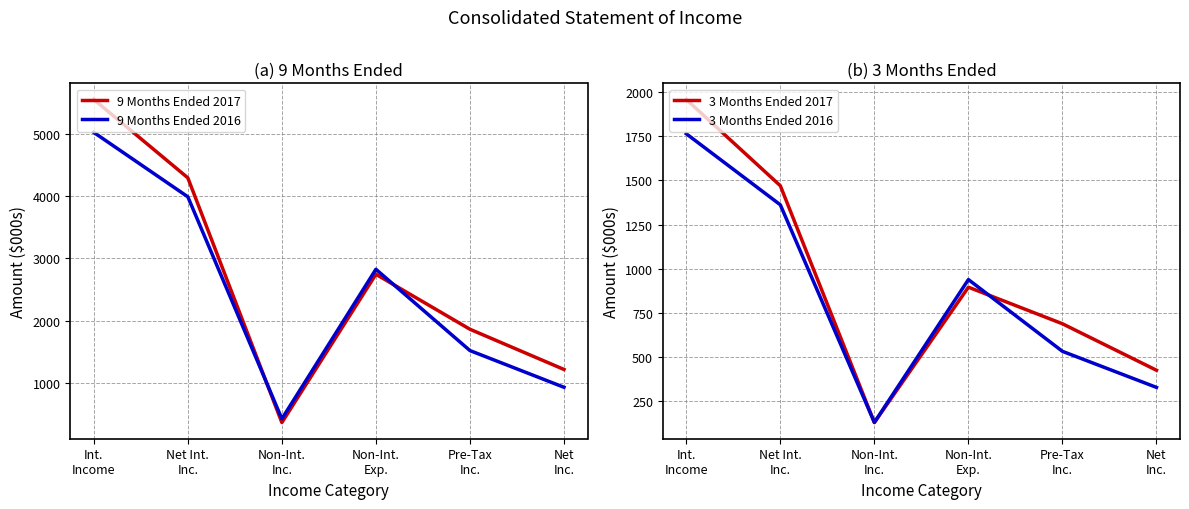

Is this an area chart (filled region under the line)?

No